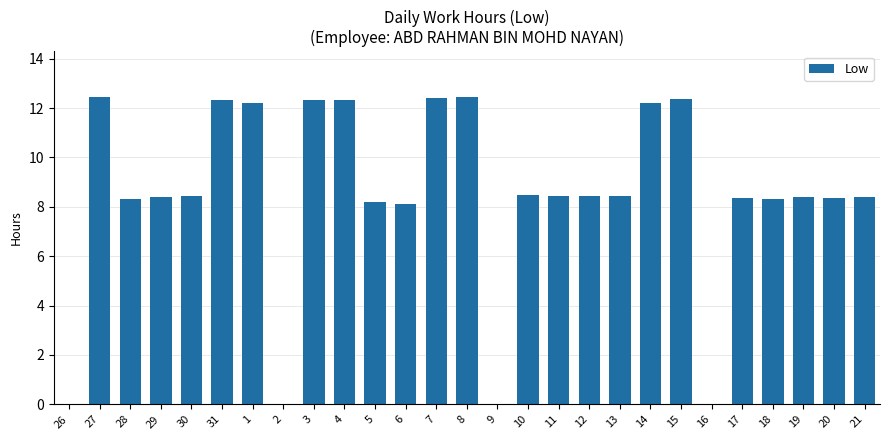

Which has a higher value, 26 or 6?

6